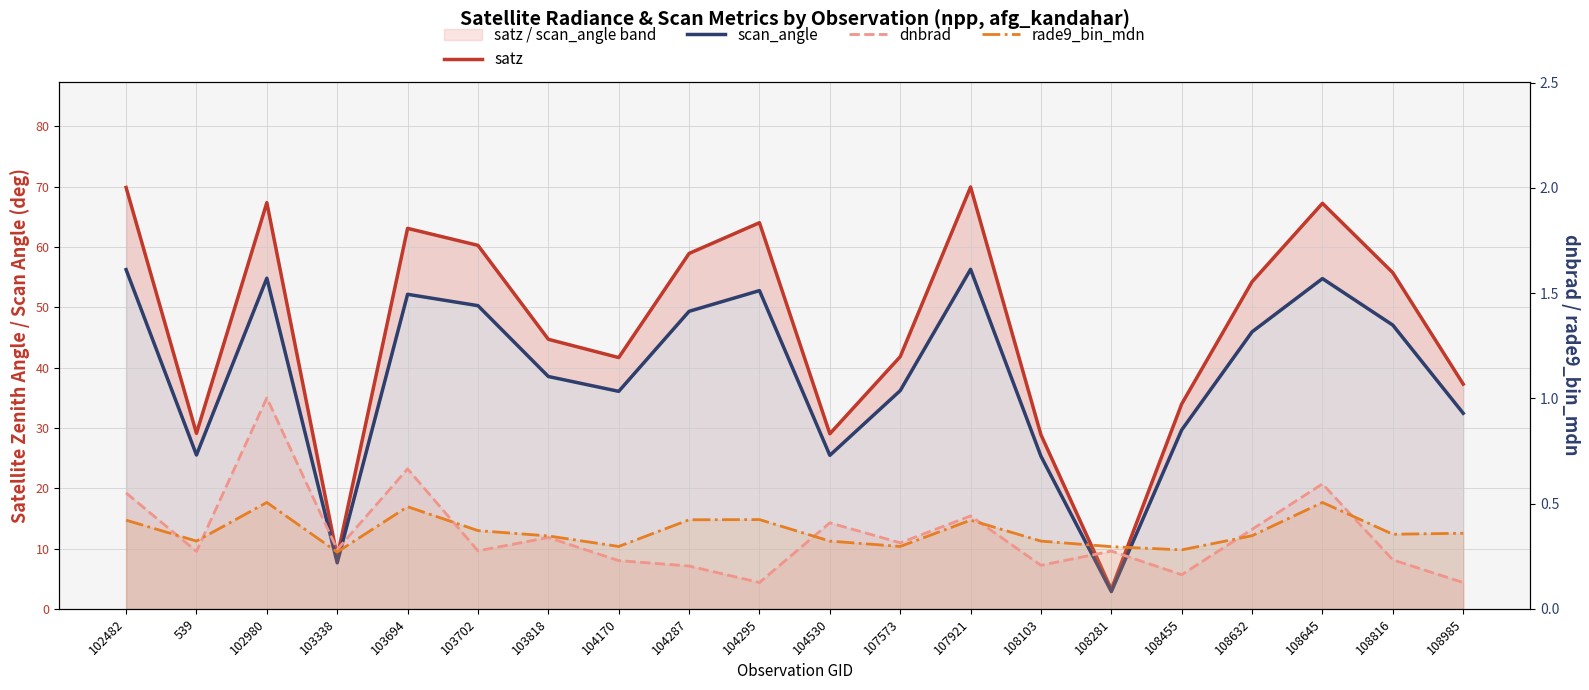

What value does the dnbrad series have at 102482?

0.6